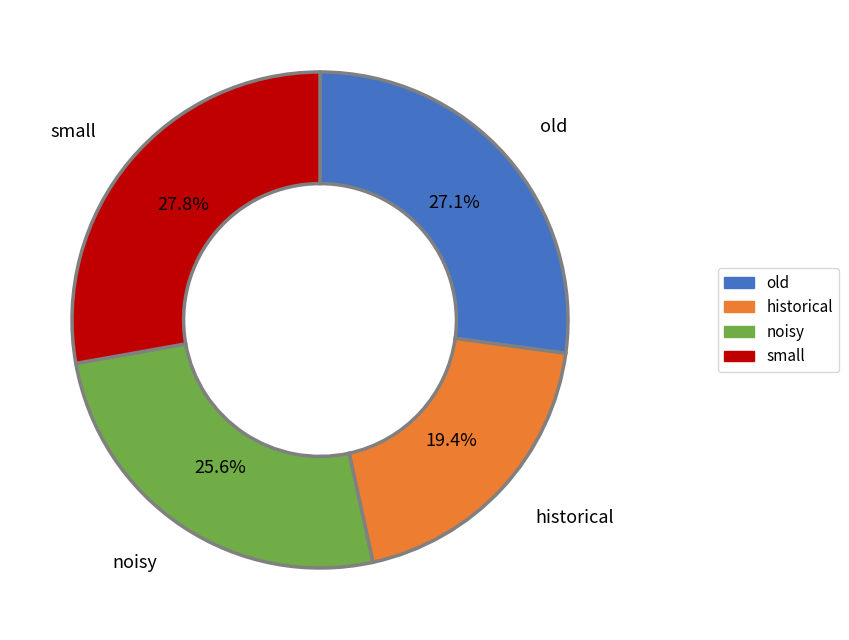

Rank the categories by value from lowest to highest.

historical, noisy, old, small